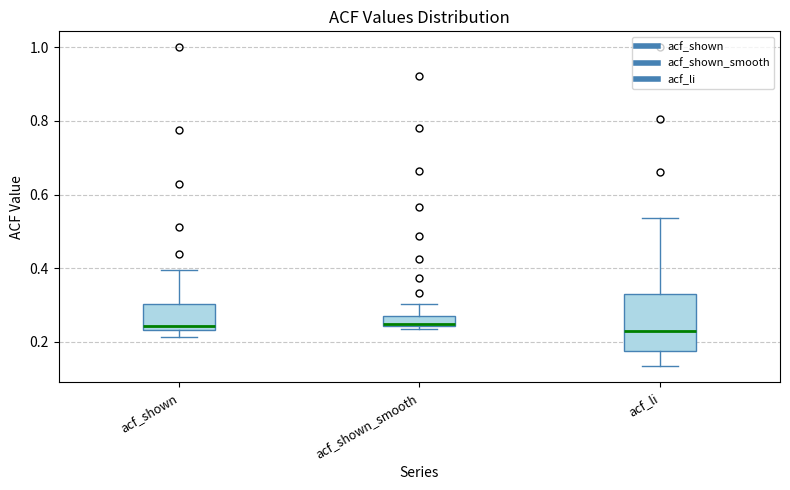

Which box is the tallest, from its lower edge to its upper edge?

acf_li